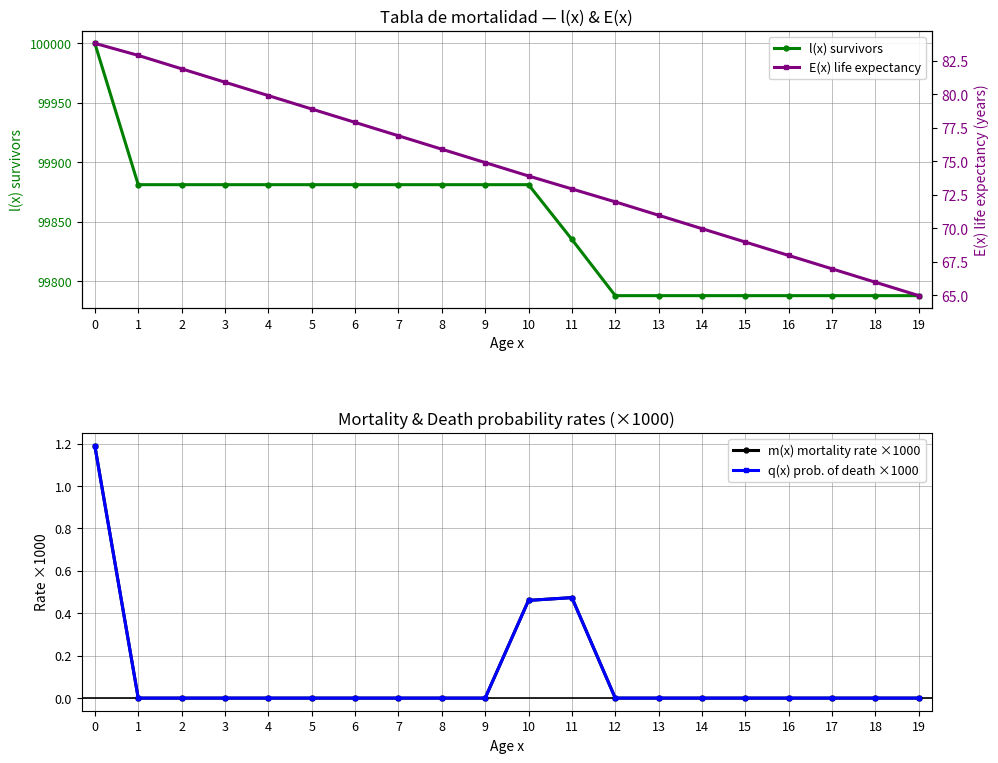

True or false: q(x) prob. of death ×1000 and m(x) mortality rate ×1000 cross at least once.

False